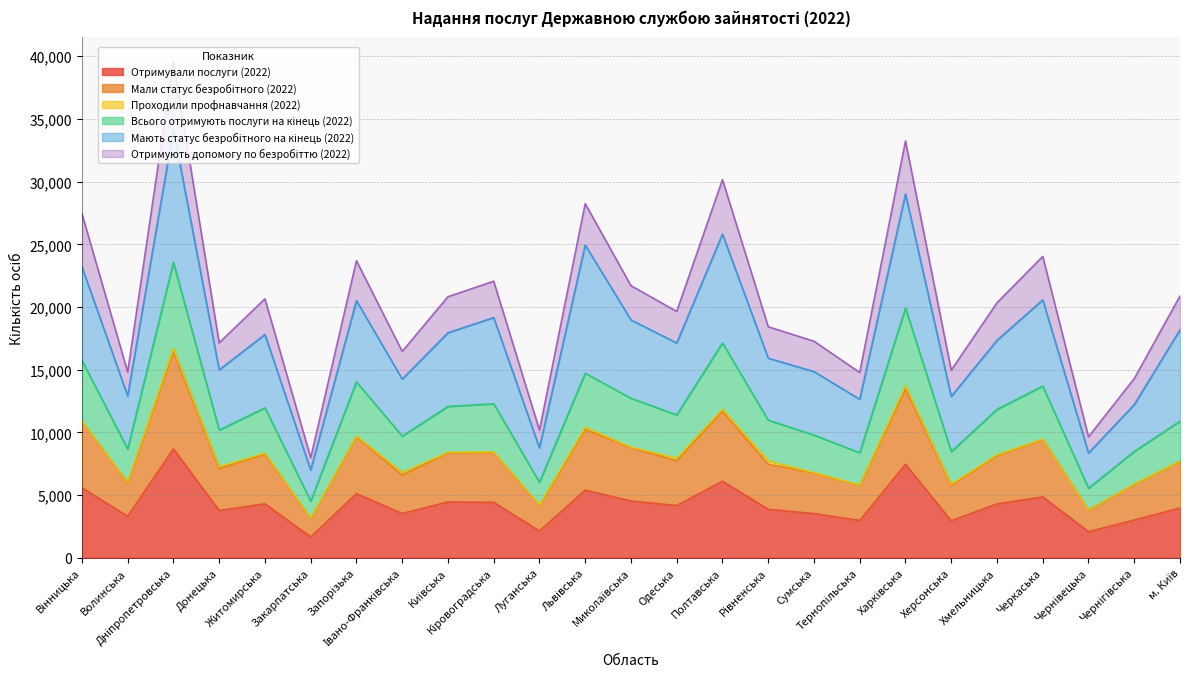

What is the difference between the second highest and minimum values in the Всього отримують послуги на кінець (2022) series?

15394